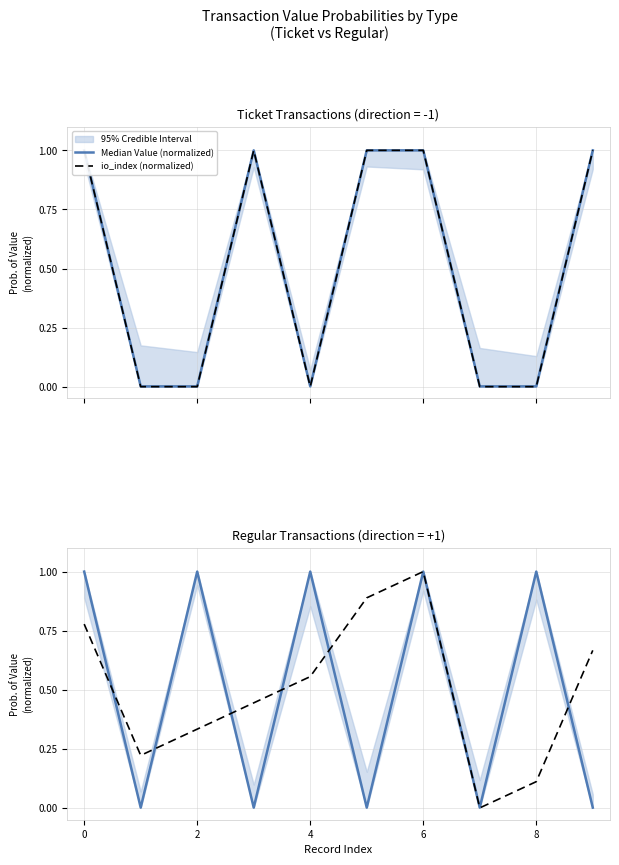

At which label does io_index (normalized) reach its minimum?

7